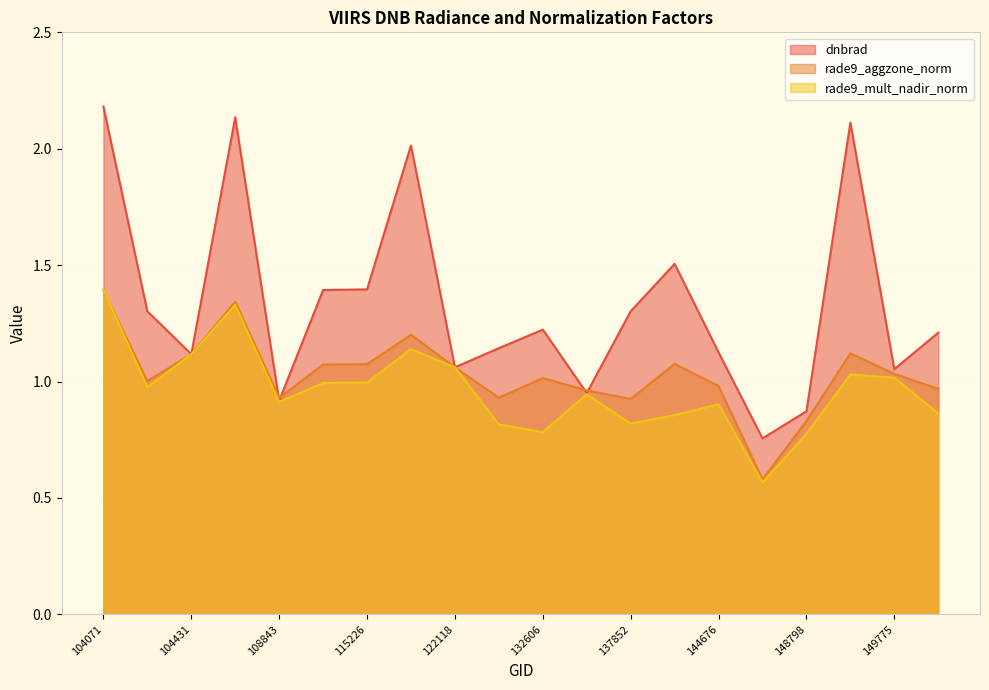

What are all the series names shown in the legend?

dnbrad, rade9_aggzone_norm, rade9_mult_nadir_norm